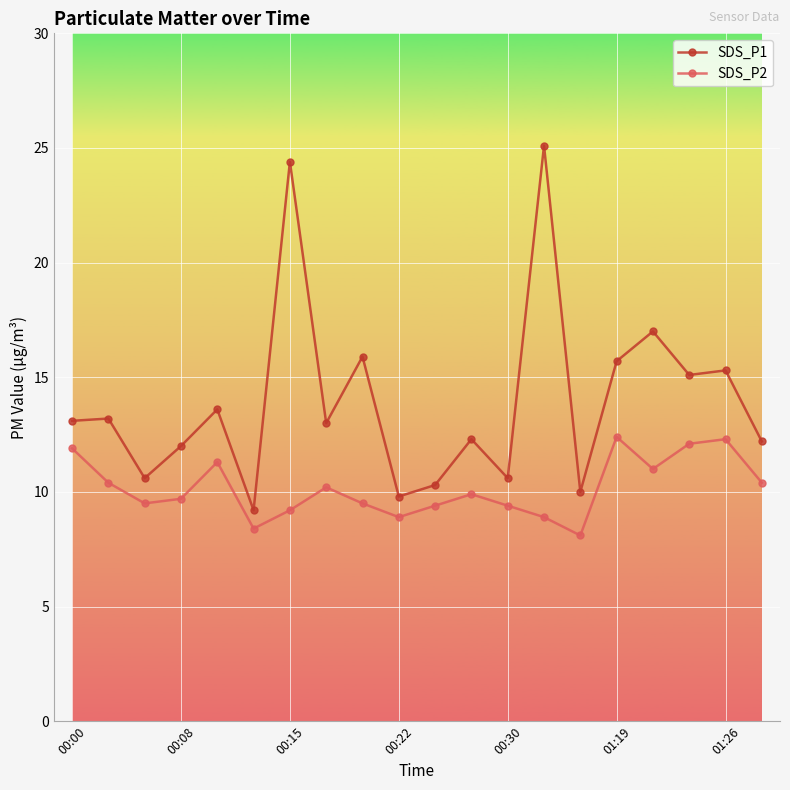

Which series has the largest total across all categories?

SDS_P1